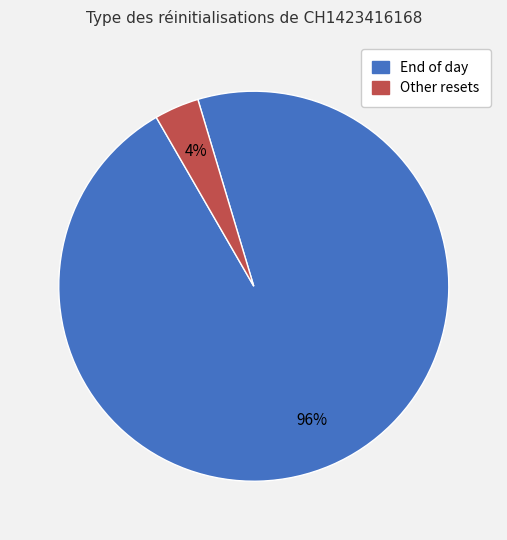

To the nearest percent, what is the combined percentage of Other resets and End of day?

100%